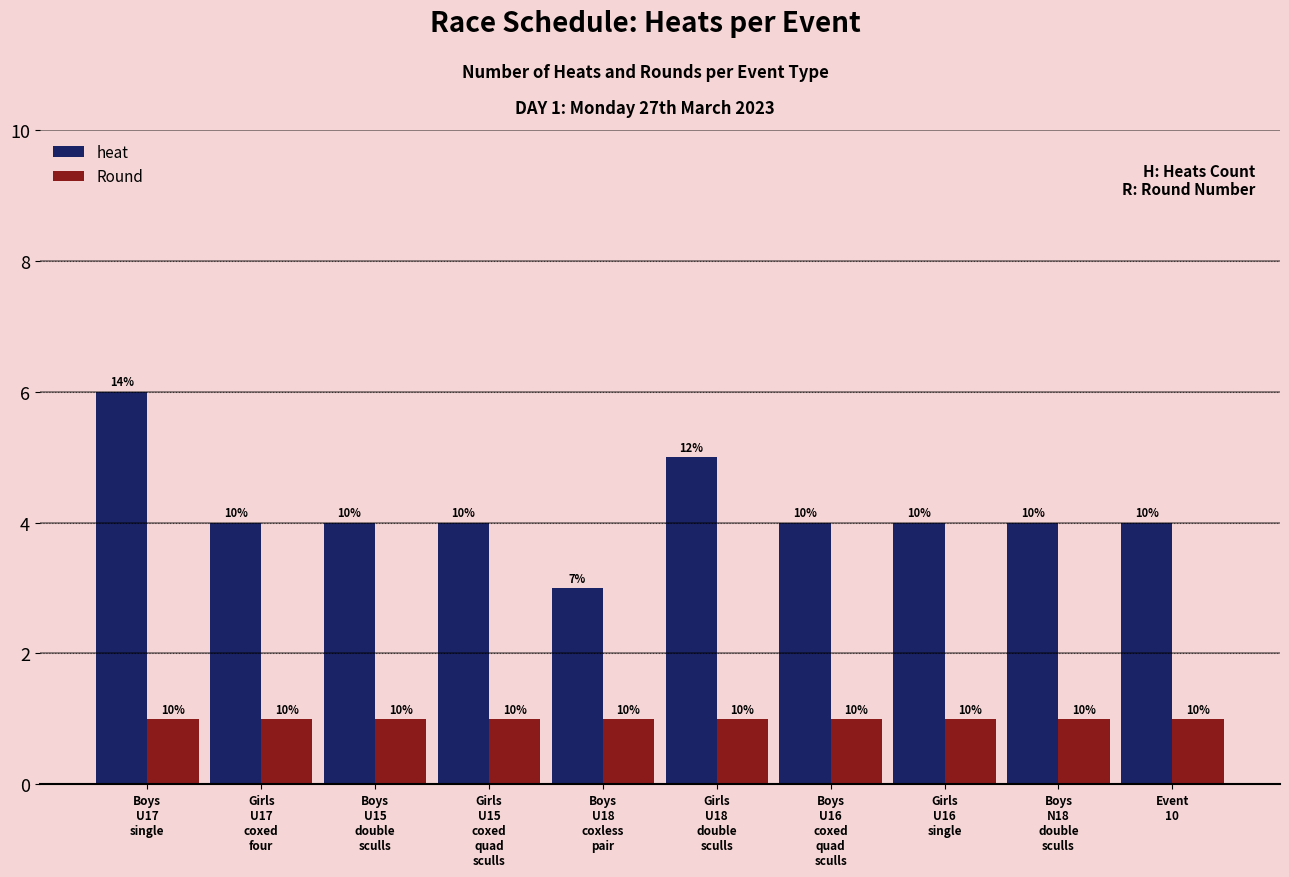

Reading right to left, what are all the values shown in this chart?

heat: Event
10=4	Boys
N18
double
sculls=4	Girls
U16
single=4	Boys
U16
coxed
quad
sculls=4	Girls
U18
double
sculls=5	Boys
U18
coxless
pair=3	Girls
U15
coxed
quad
sculls=4	Boys
U15
double
sculls=4	Girls
U17
coxed
four=4	Boys
U17
single=6
Round: Event
10=1	Boys
N18
double
sculls=1	Girls
U16
single=1	Boys
U16
coxed
quad
sculls=1	Girls
U18
double
sculls=1	Boys
U18
coxless
pair=1	Girls
U15
coxed
quad
sculls=1	Boys
U15
double
sculls=1	Girls
U17
coxed
four=1	Boys
U17
single=1